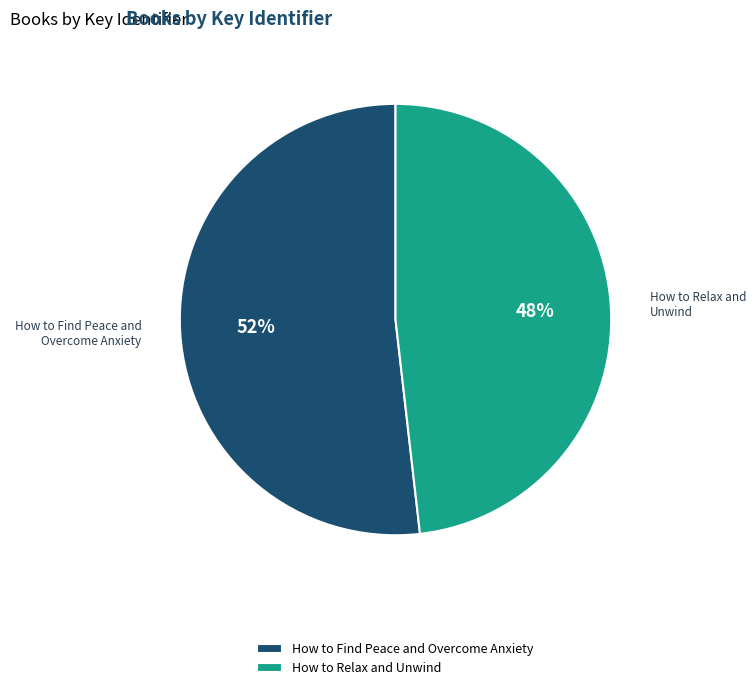

What is the largest slice in the pie chart?

How to Find Peace and Overcome Anxiety